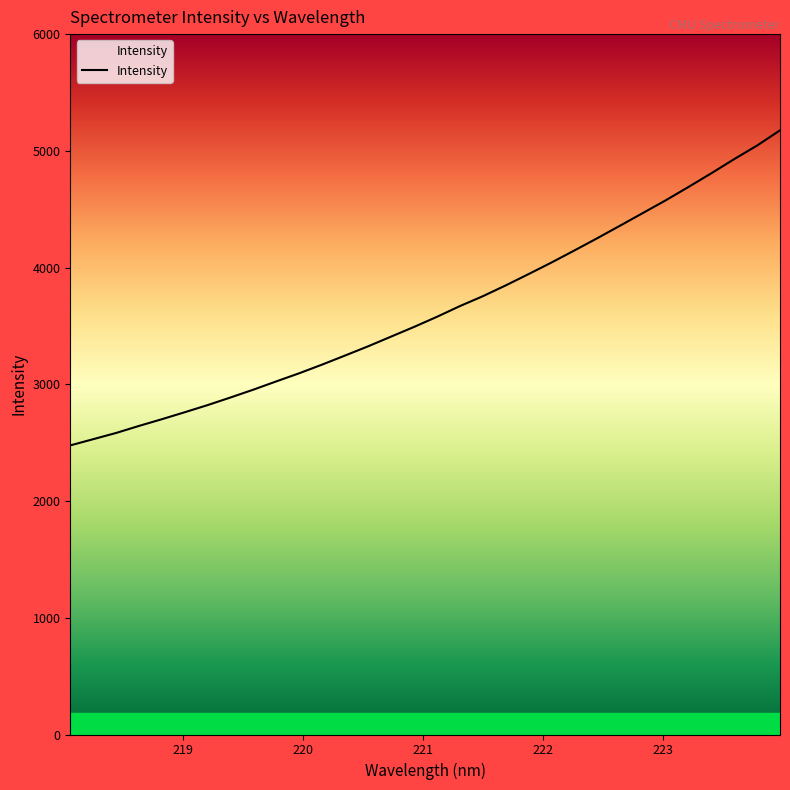

What is the minimum value shown in the chart?

2476.6